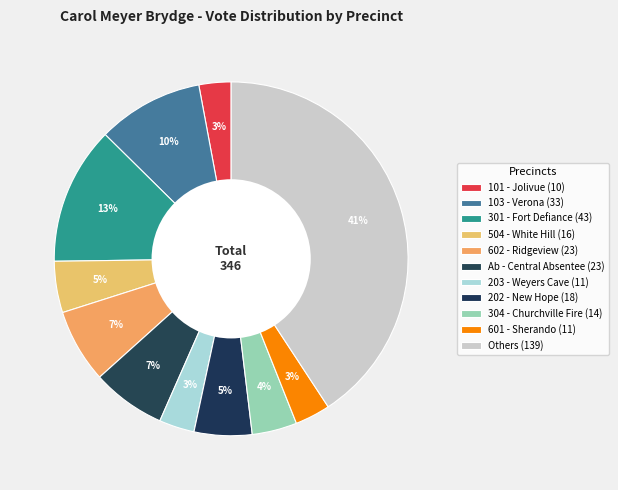

The 504 - White Hill slice represents 10% of the pie. True or false?

False